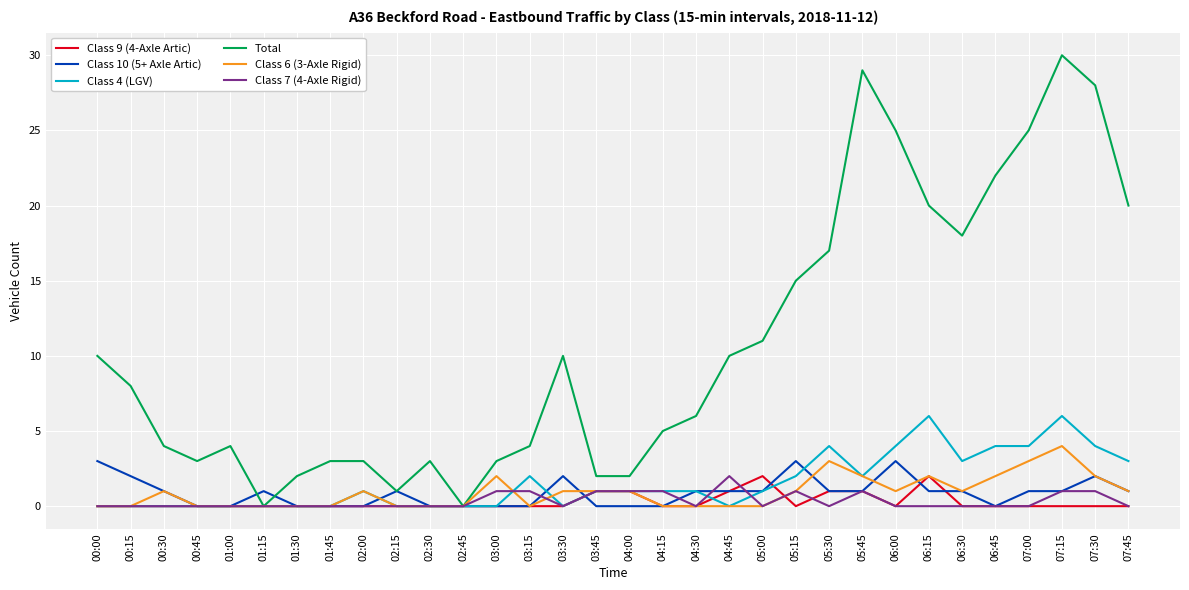

How many Class 4 (LGV) values are between 0 and 3?

25